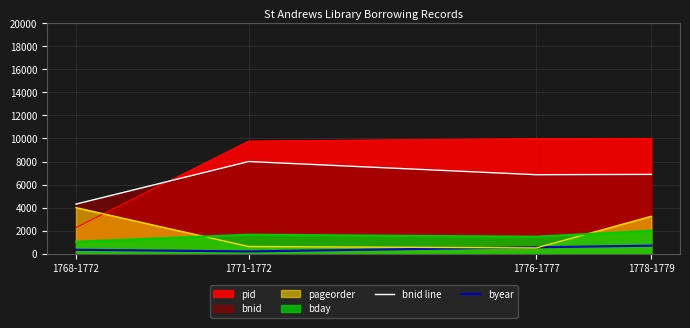

Where is the first local minimum for byear?

1771-1772